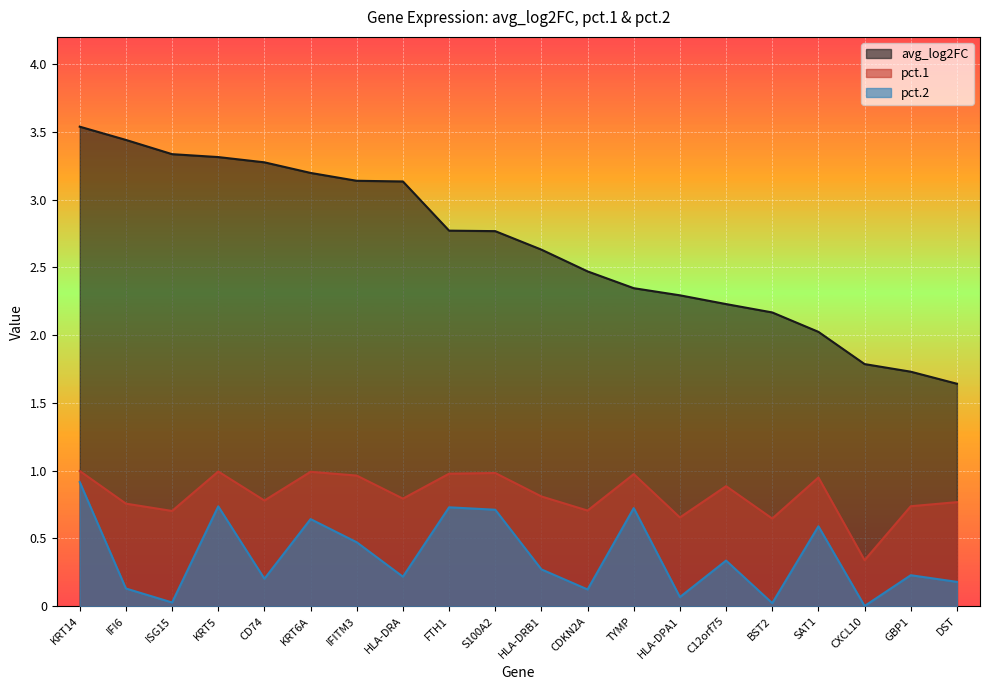

What is the lowest value of the avg_log2FC series?

1.6